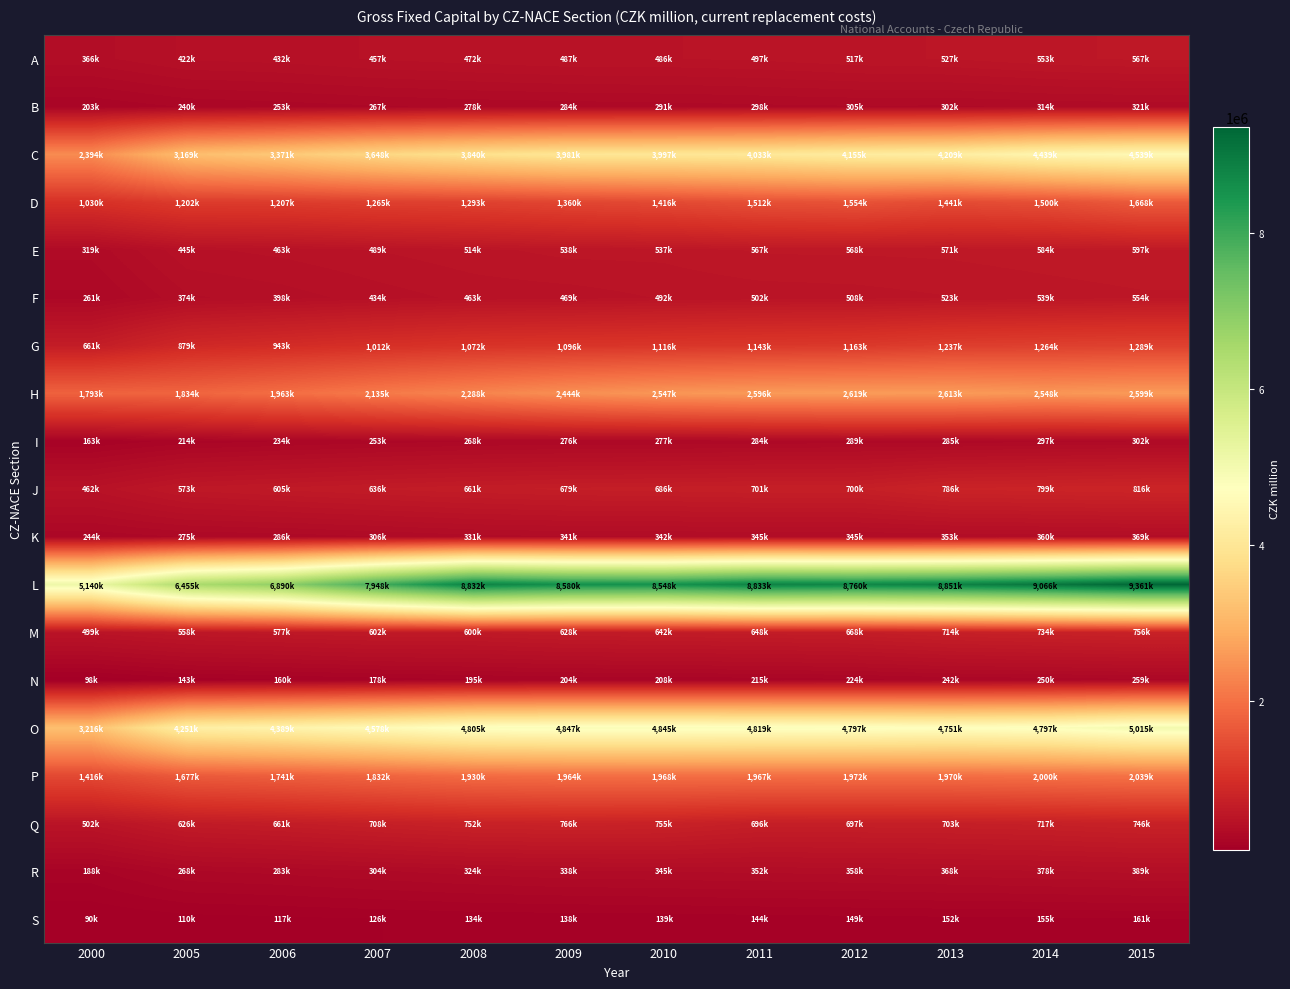

Rank the series by their maximum value, from highest to lowest.

L, O, C, H, P, D, G, J, Q, M, E, A, F, R, K, B, I, N, S